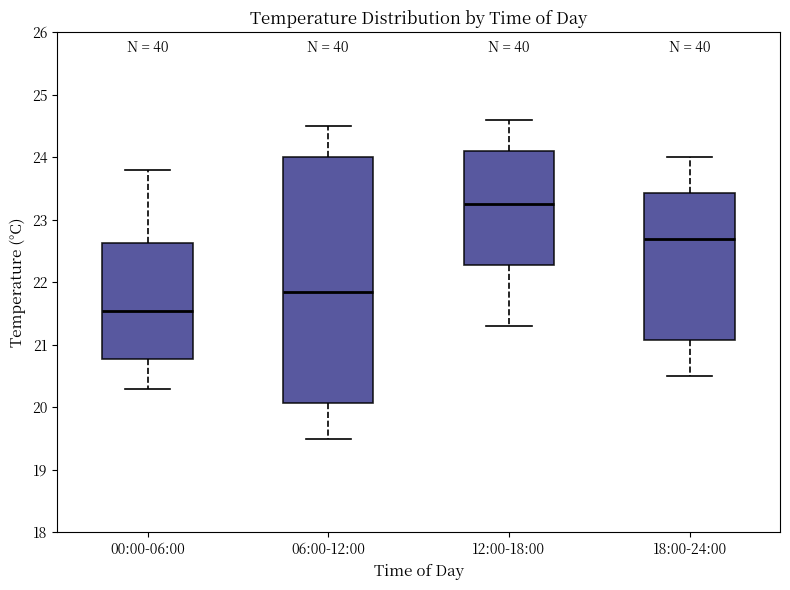

Reading left to right, read every box against the y-axis: the position of its median line, the range the box covers, and the ends of its whiskers. The values are not printed on the chart, so give them approximately, as read against the axis.

00:00-06:00: median 21.6, box 20.8 to 22.6, whiskers 20.3 to 23.8
06:00-12:00: median 21.9, box 20.1 to 24.0, whiskers 19.5 to 24.5
12:00-18:00: median 23.3, box 22.3 to 24.1, whiskers 21.3 to 24.6
18:00-24:00: median 22.7, box 21.1 to 23.4, whiskers 20.5 to 24.0